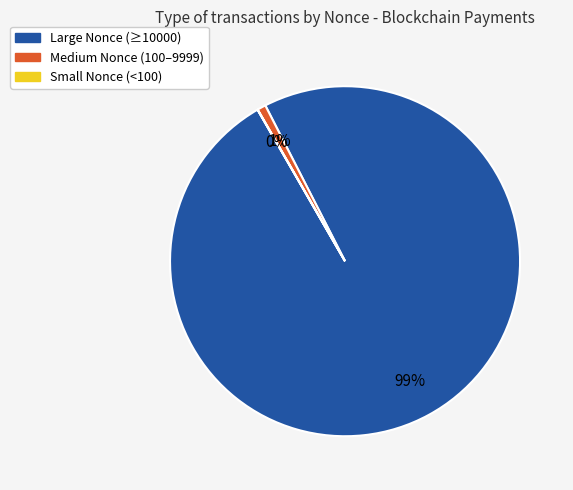

Which category has the biggest portion of the pie?

Large Nonce (≥10000)